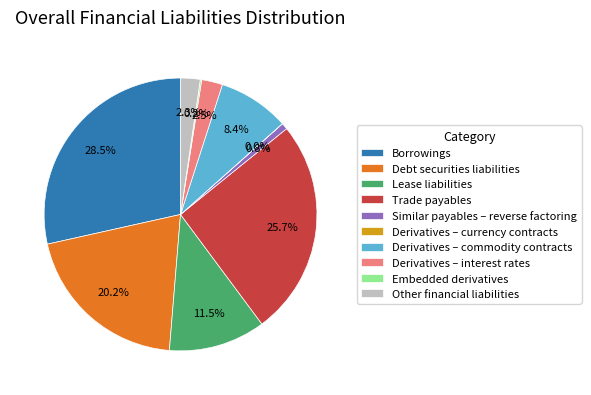

Which slice is the largest?

Borrowings